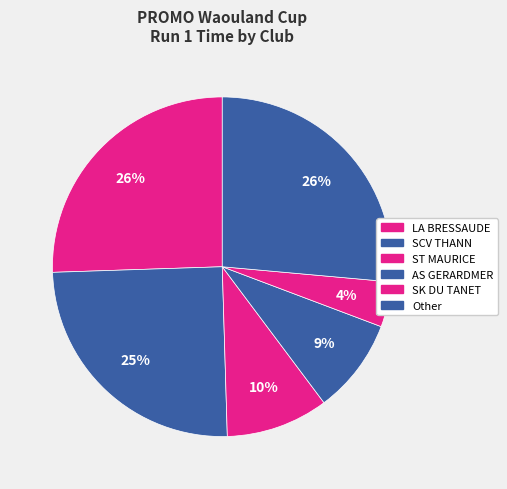

How many segments does this pie chart have?

6